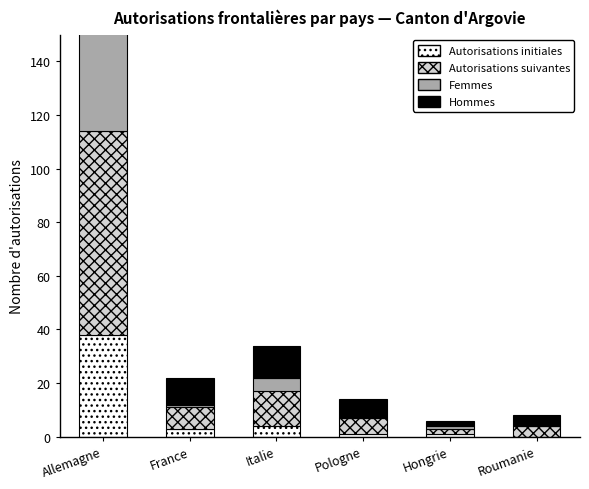

True or false: Femmes has a value of 2 at Hongrie.

False